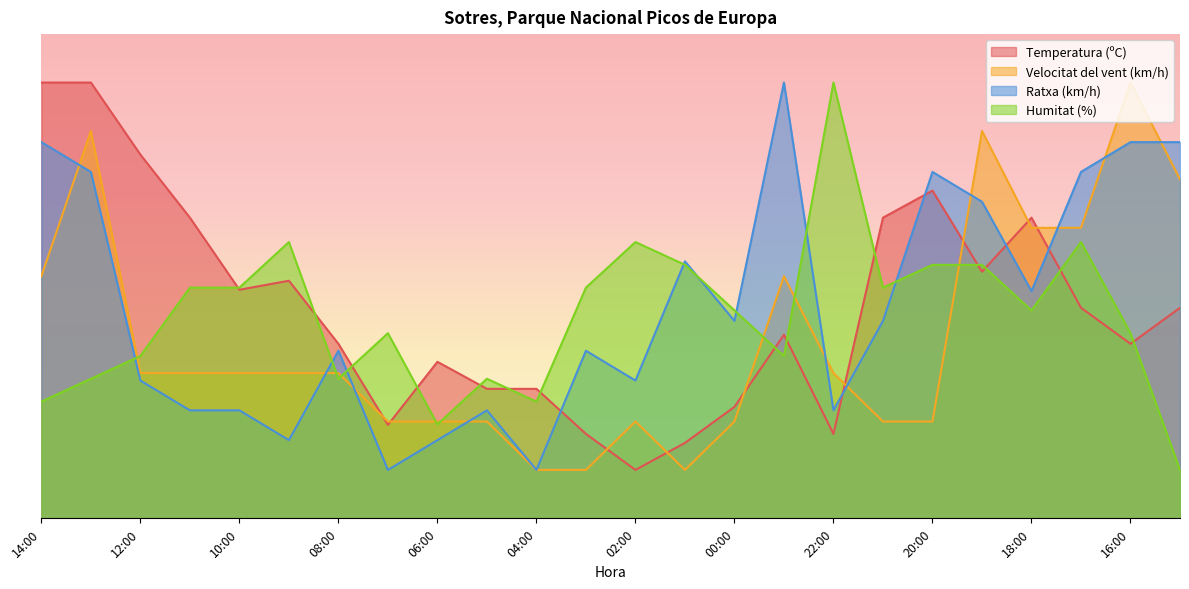

At which category does Temperatura (ºC) reach its first local valley?

10:00